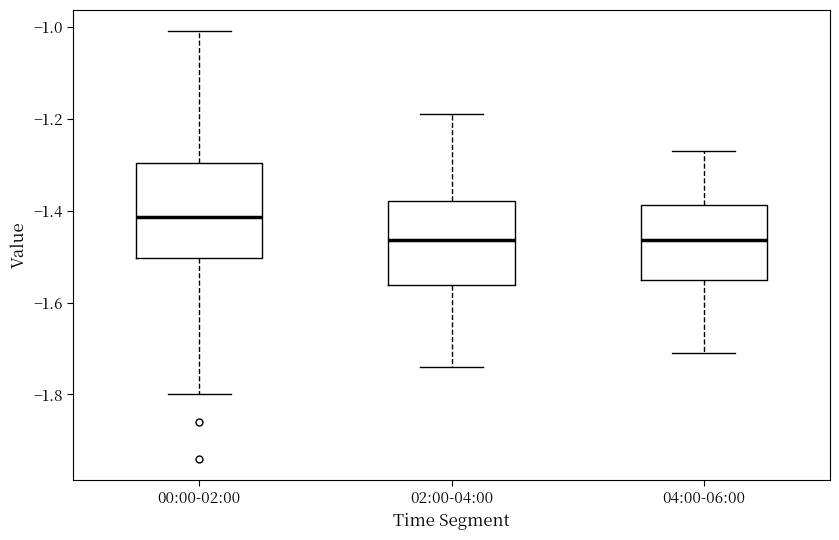

Reading left to right, transcribe this box plot: for each box, give where its median line is, the range the box spans, and where its two whiskers end, as read against the y-axis. The values are not printed on the chart, so give them approximately, as read against the axis.

00:00-02:00: median -1.42, box -1.50 to -1.30, whiskers -1.80 to -1.00
02:00-04:00: median -1.46, box -1.56 to -1.38, whiskers -1.74 to -1.18
04:00-06:00: median -1.46, box -1.54 to -1.38, whiskers -1.70 to -1.26